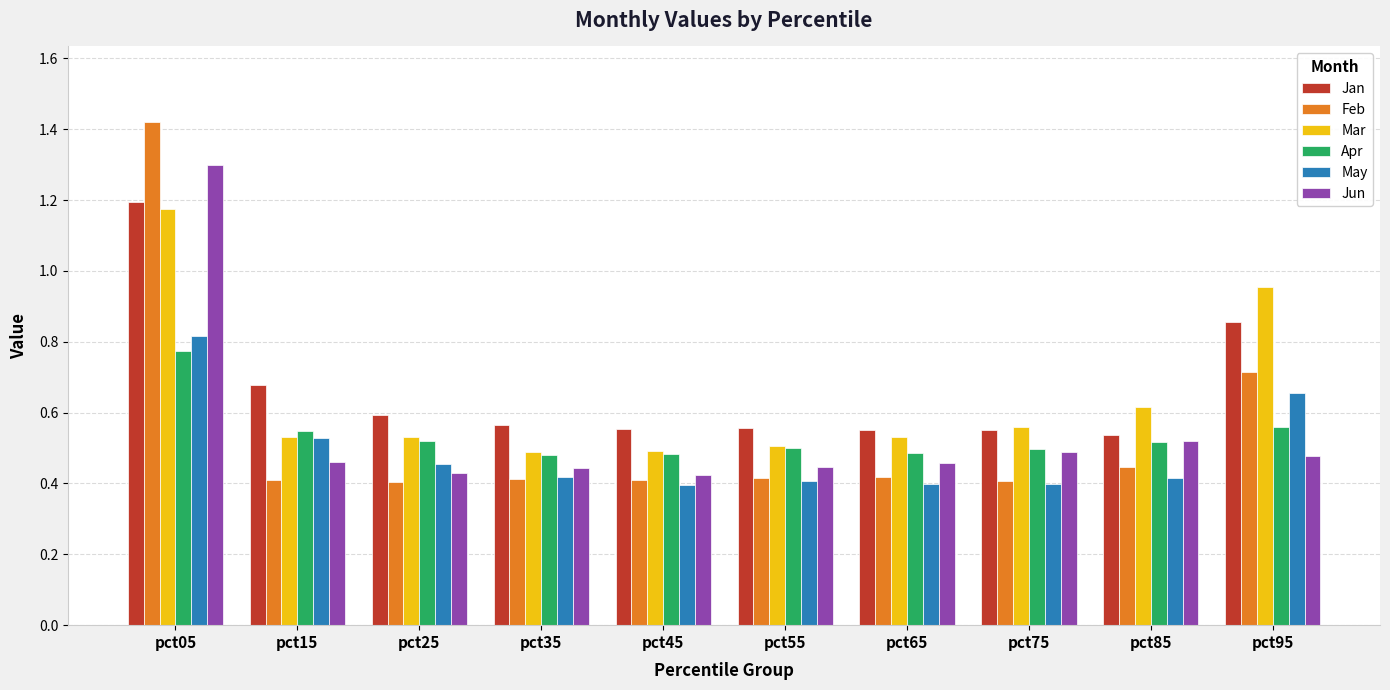

Which category has the highest value across all series?

pct05